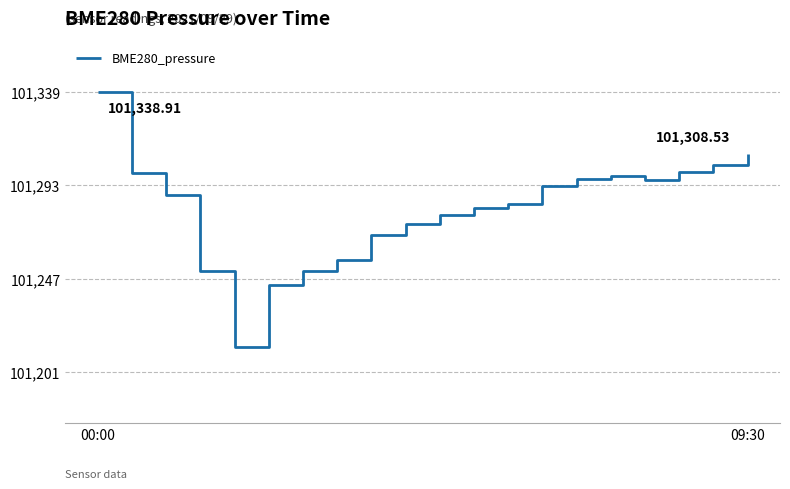

Where is the data nearest to the value 101276?

9